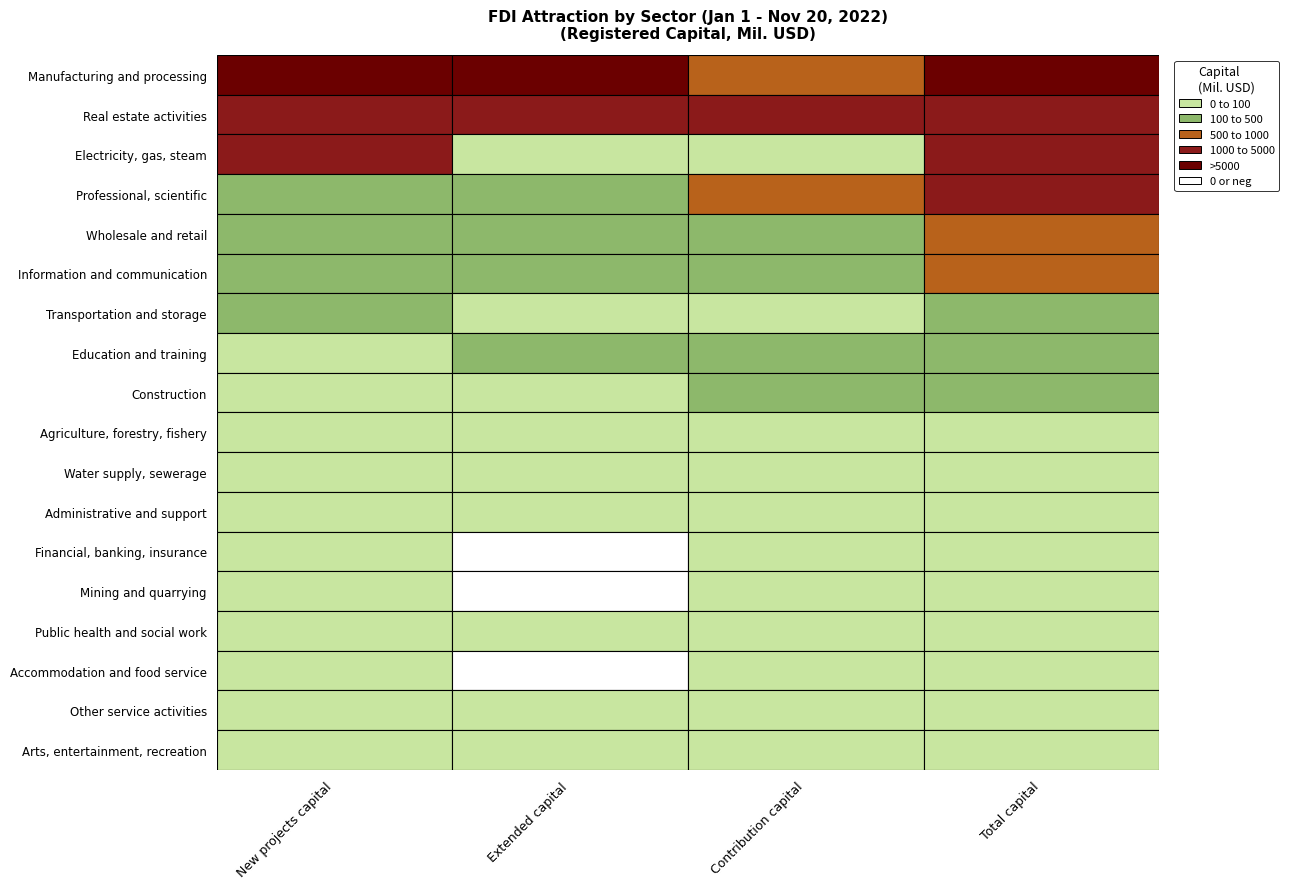

What is the difference between the Electricity, gas, steam values at 2 and 1?

19.1